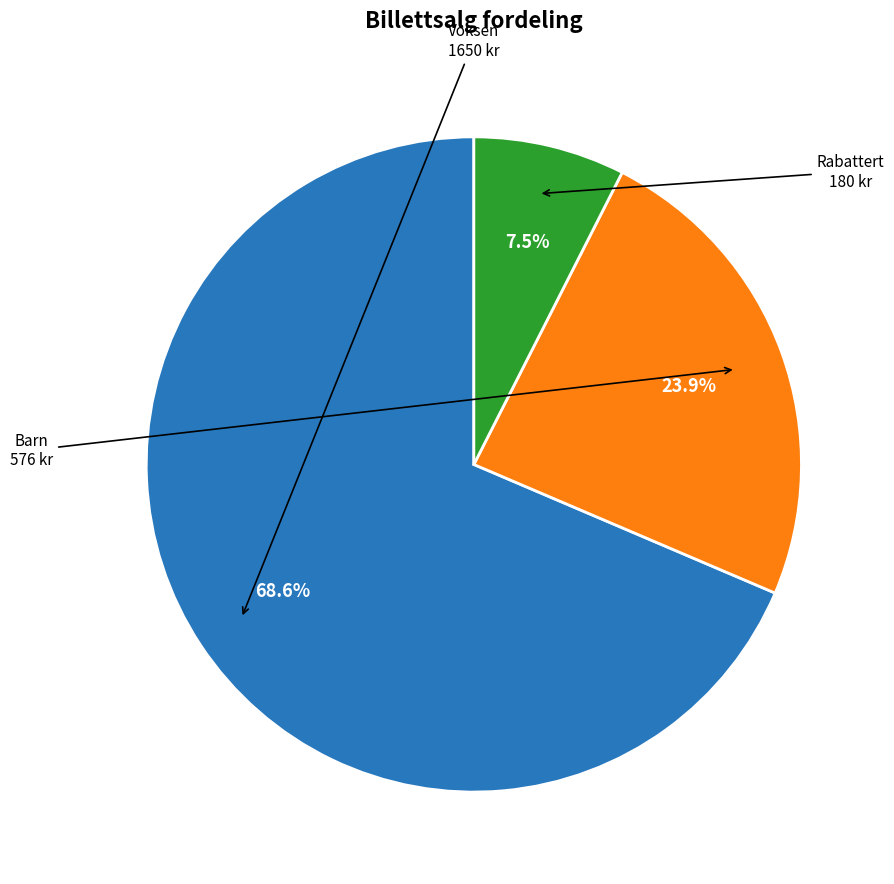

What is the smallest slice in the pie chart?

Rabattert